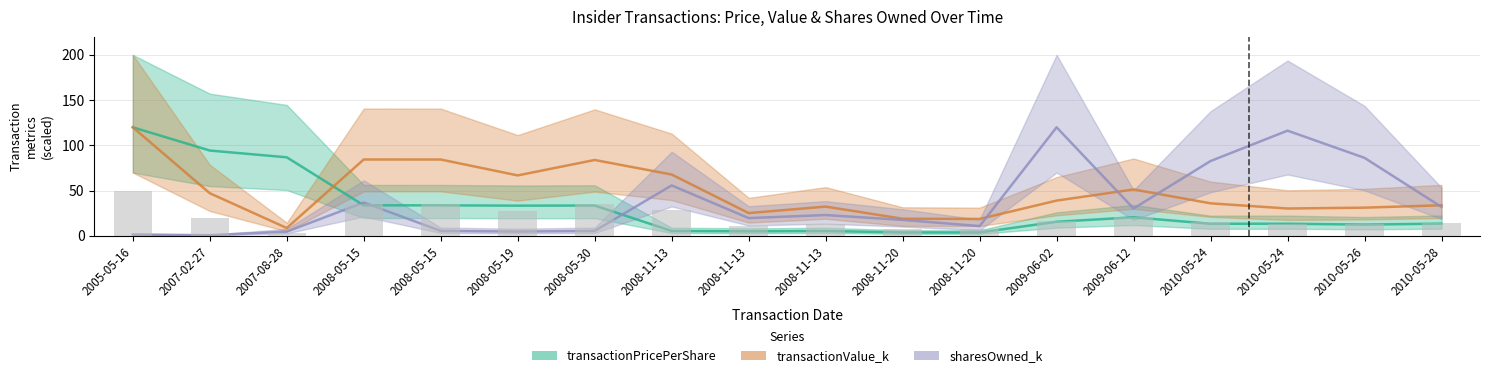

What is the average value of the transactionValue_k_line series?

48.9